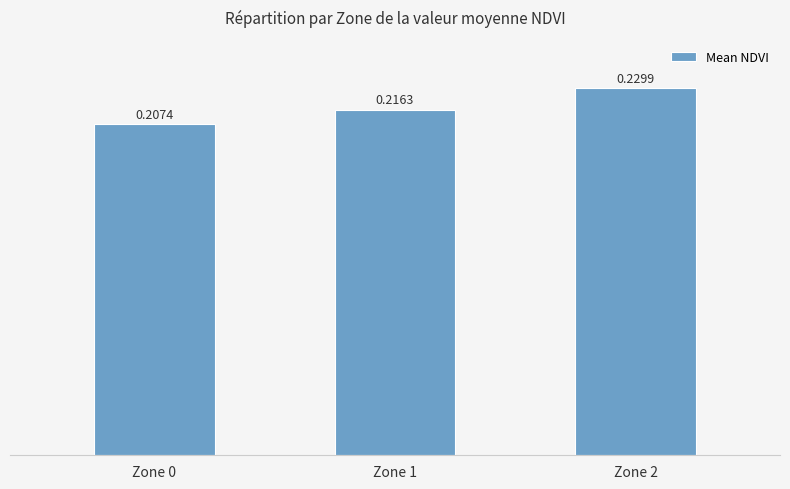

Rank the categories by value from lowest to highest.

Zone 0, Zone 1, Zone 2